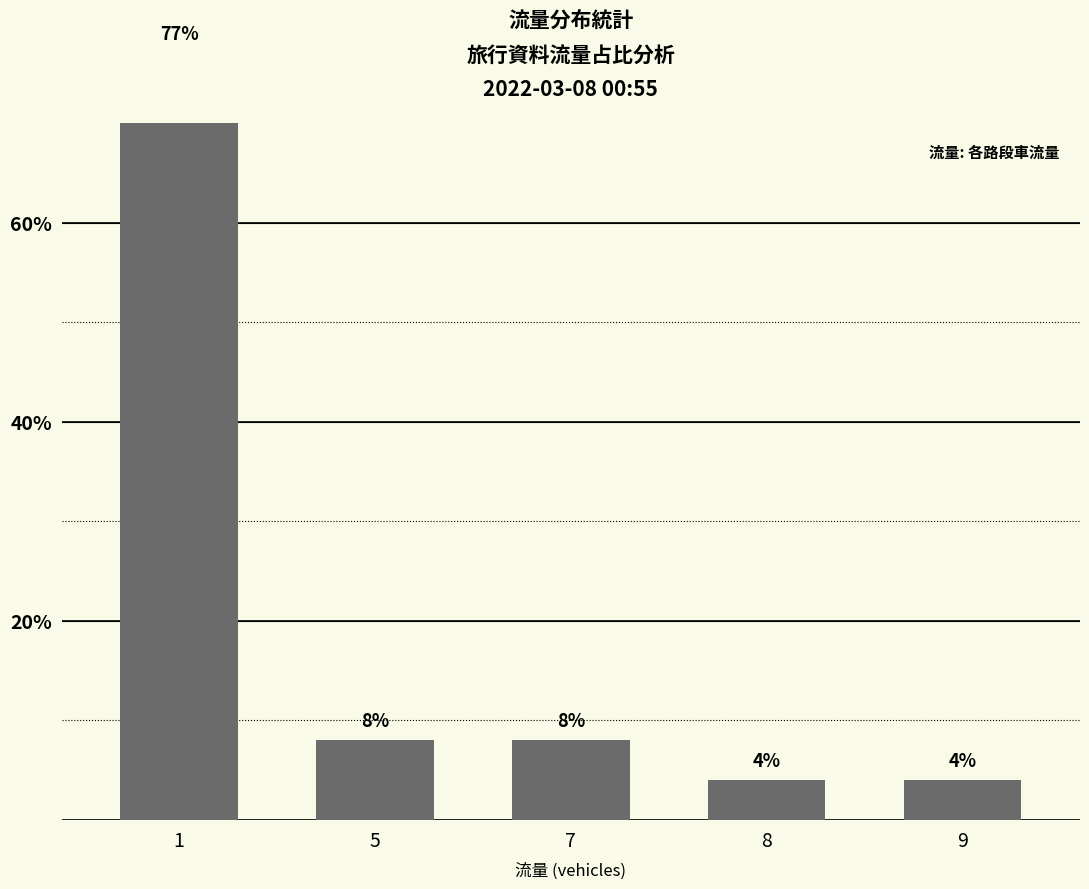

Reading left to right, extract all data points from this chart.

77	8	8	4	4